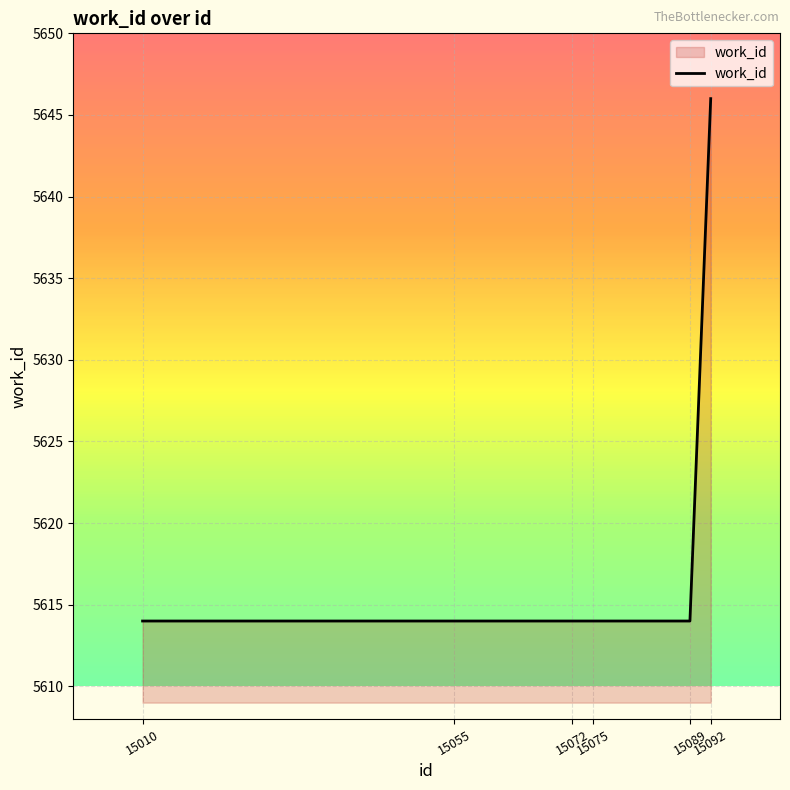

What is the average value?

5619